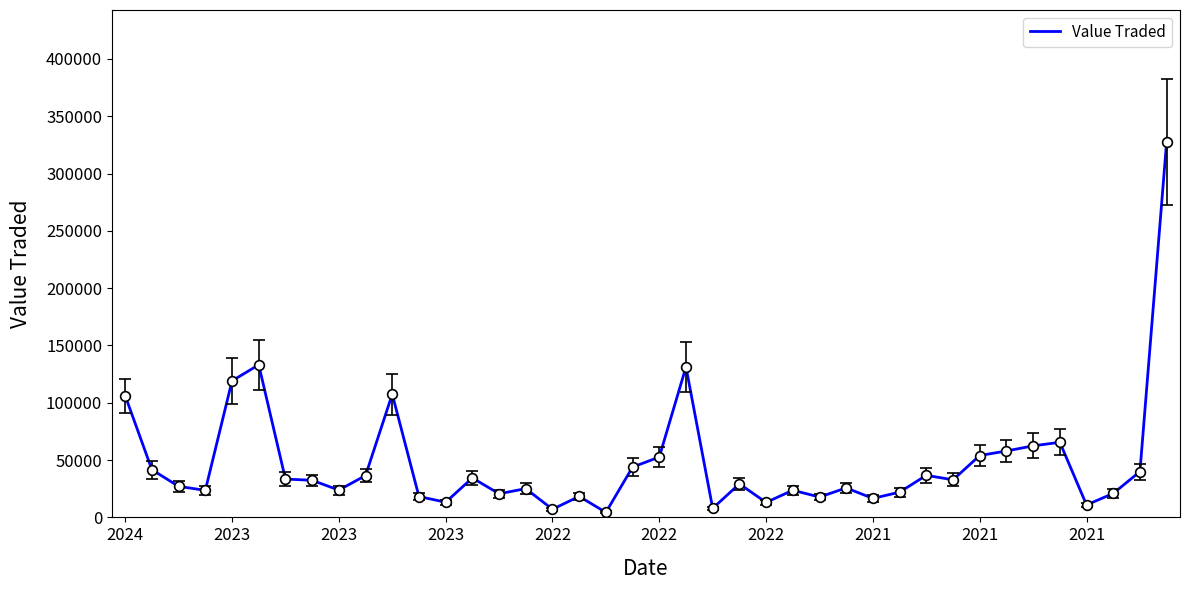

What is the greatest value displayed?

327947